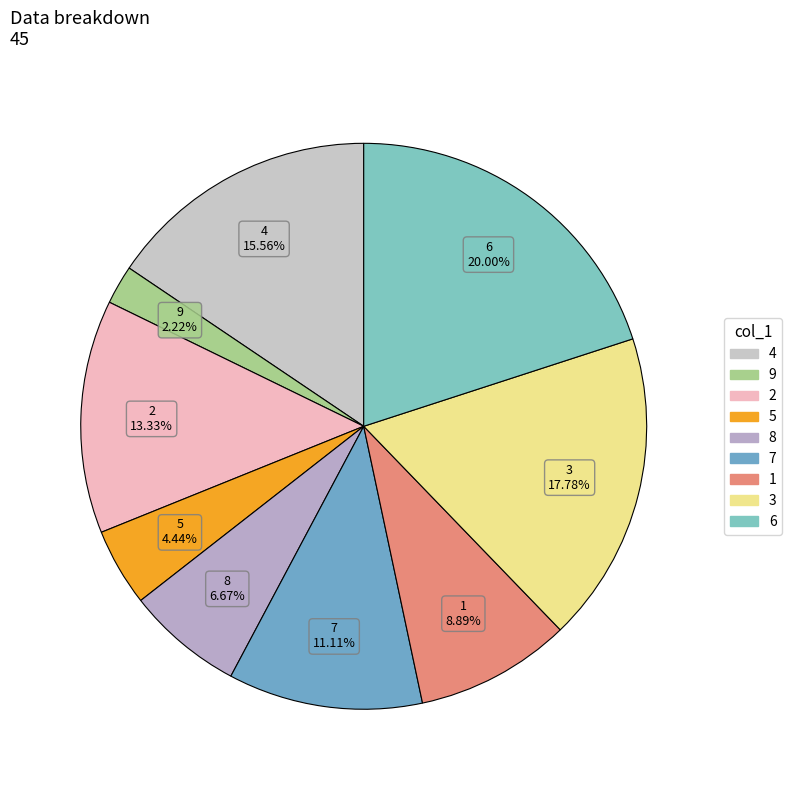

Which has a higher value, 8 or 2?

2